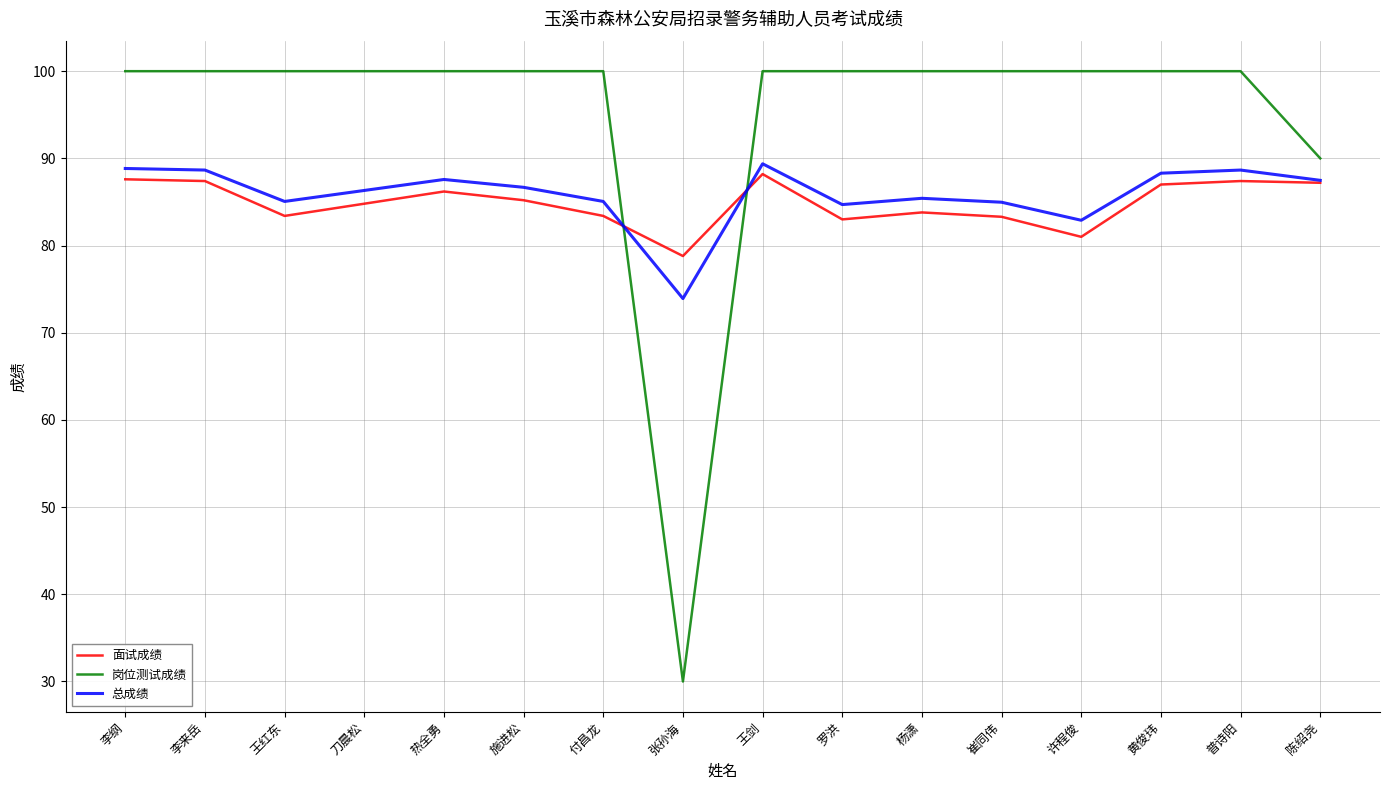

What is the highest value of the 岗位测试成绩 series?

100.0